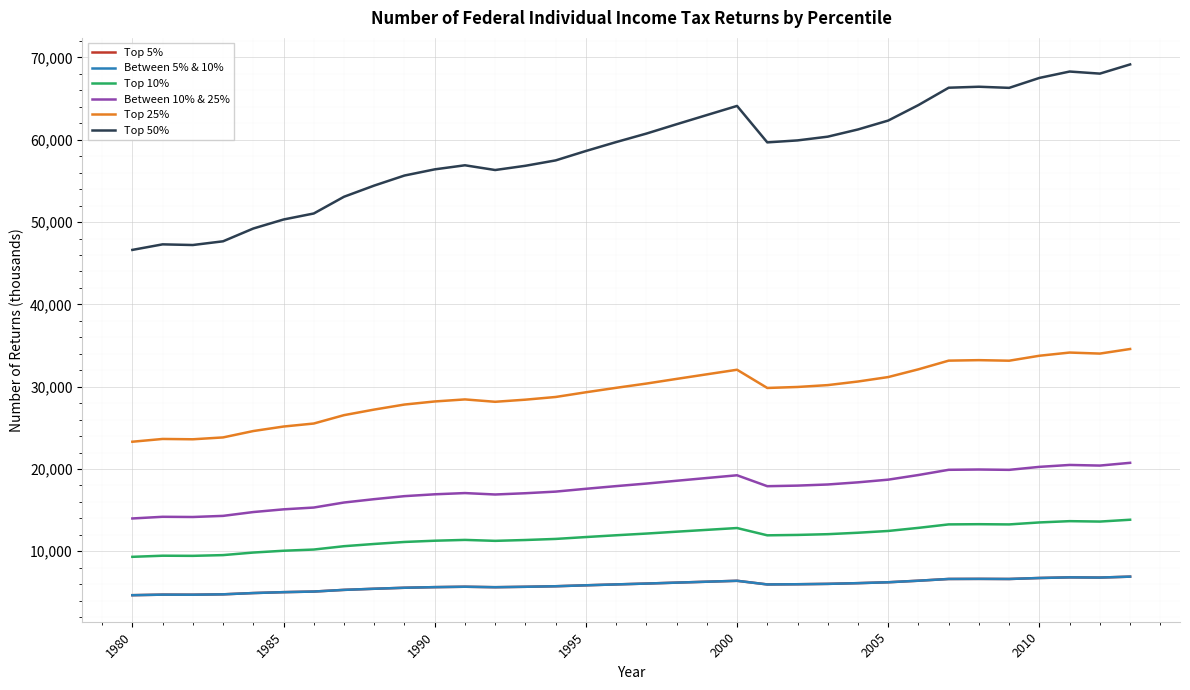

Which series has the widest spread of values?

Top 50%